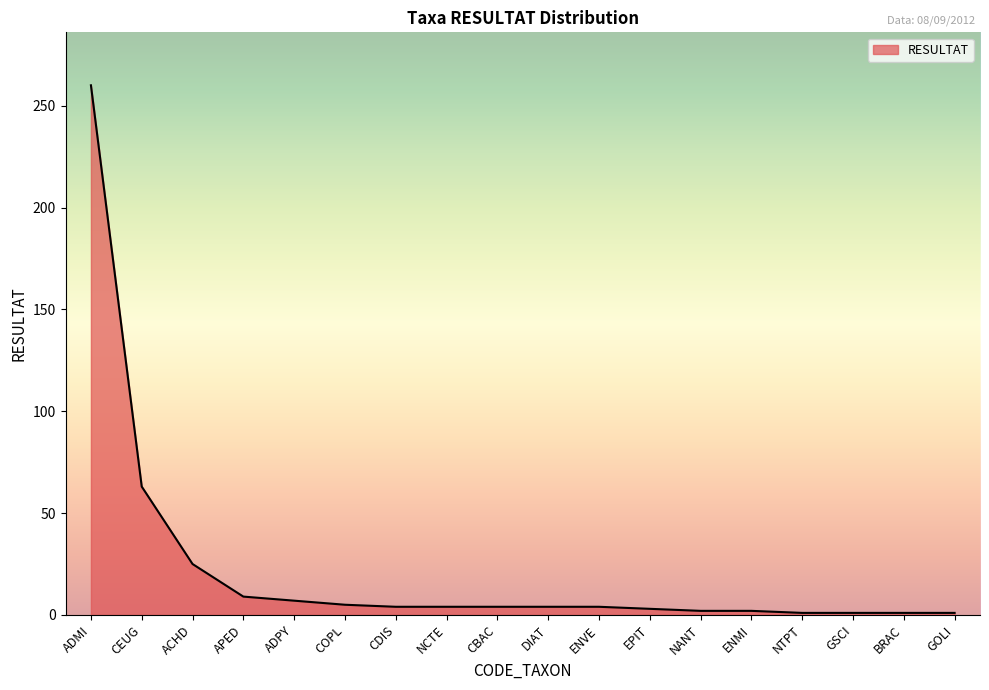

At which label is the value closest to 130?

CEUG